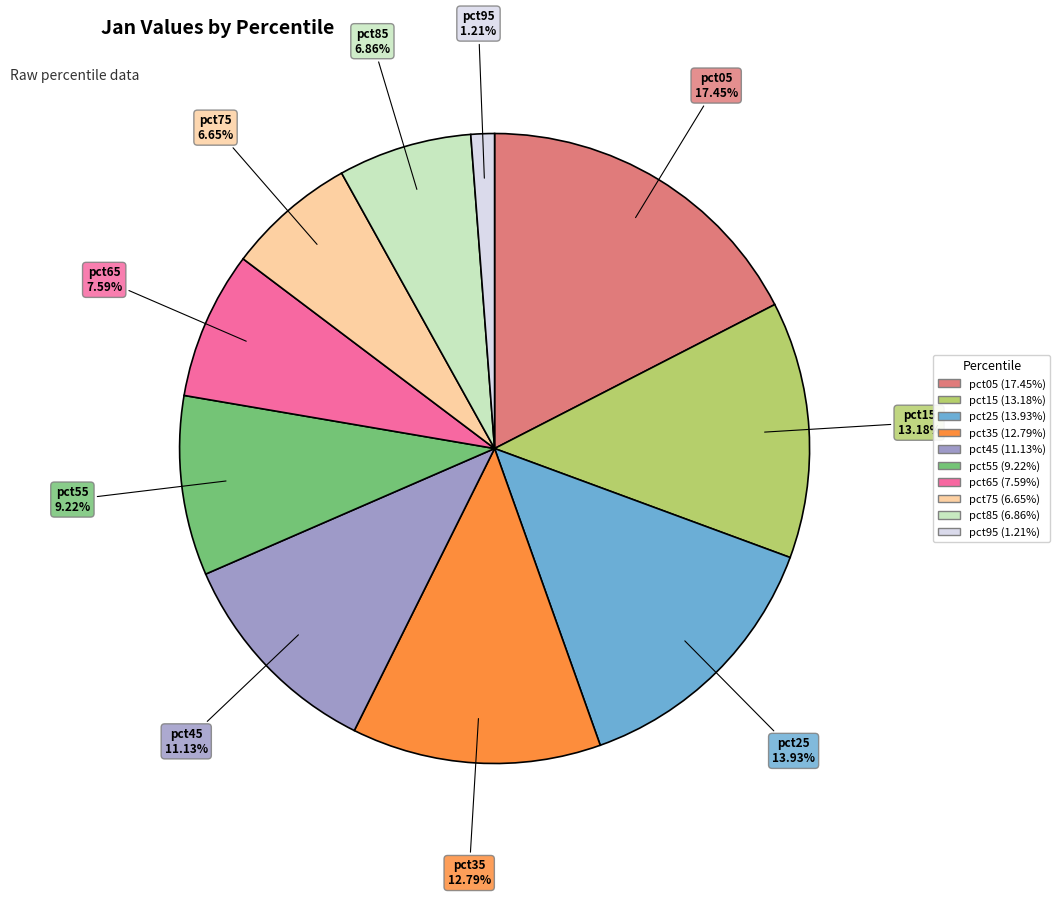

Which category has the smallest portion of the pie?

pct95